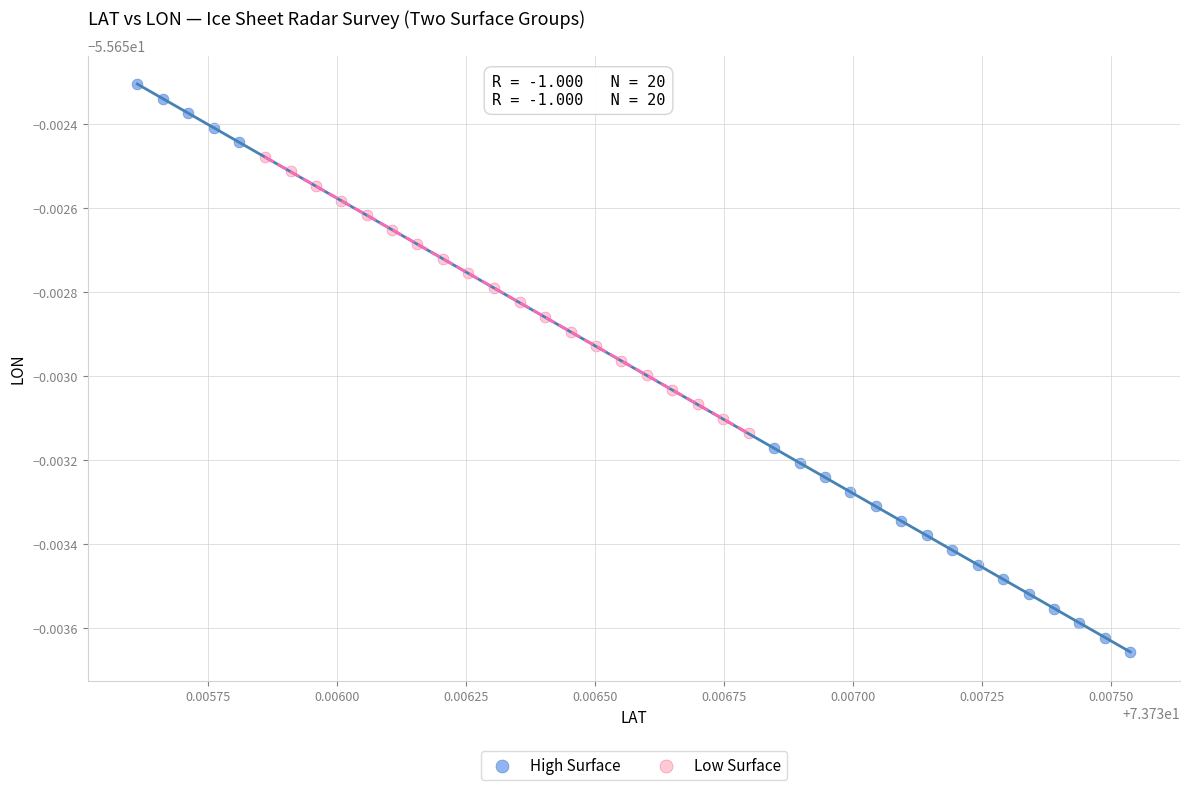

Which series contains the highest Y value?

High Surface